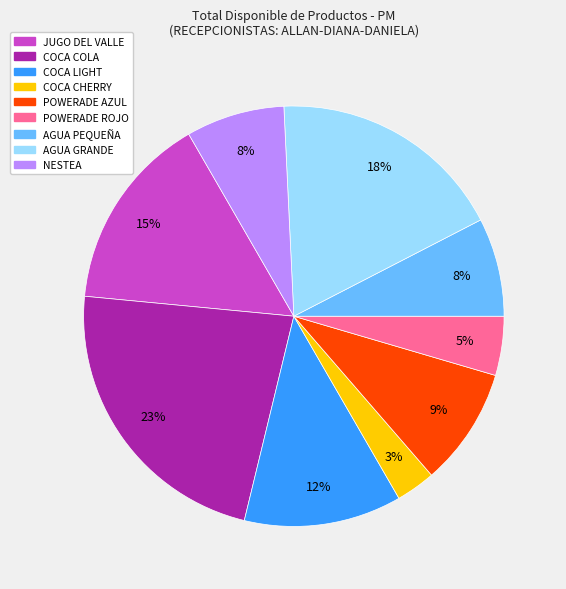

Which has a higher value, POWERADE AZUL or AGUA GRANDE?

AGUA GRANDE